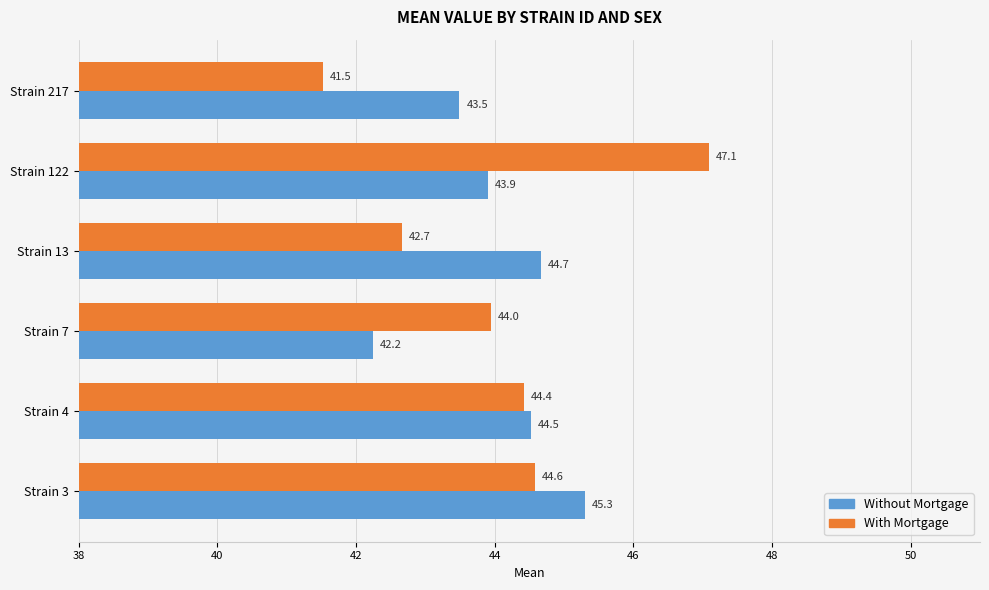

At how many categories does at least one series exceed 41?

6